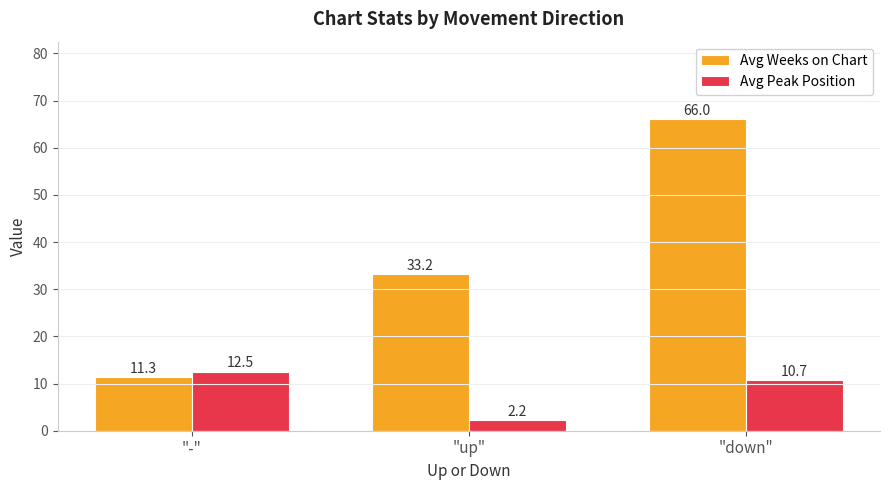

What is the label of the 3rd bar from the left?

"down"